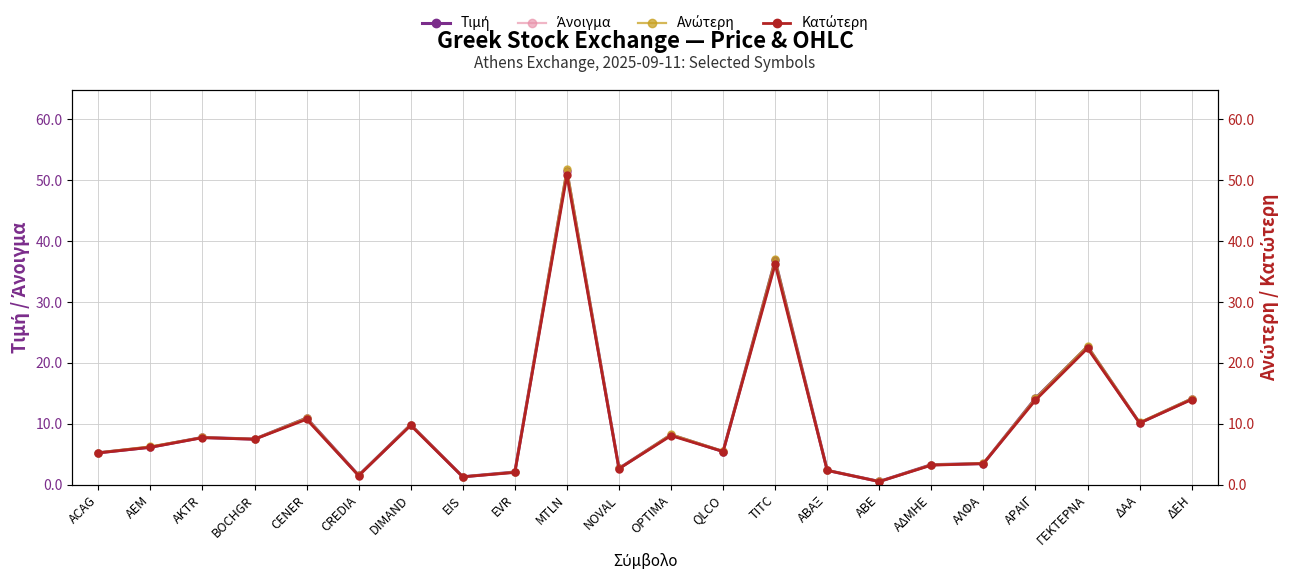

How many categories are shown in the chart?

22